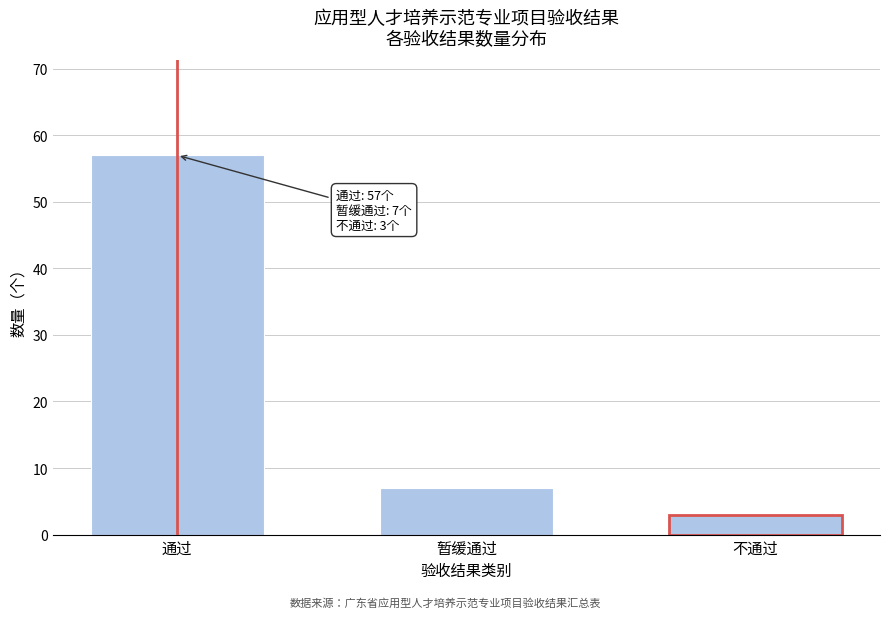

Reading left to right, extract all data points from this chart.

通过=57	暂缓通过=7	不通过=3